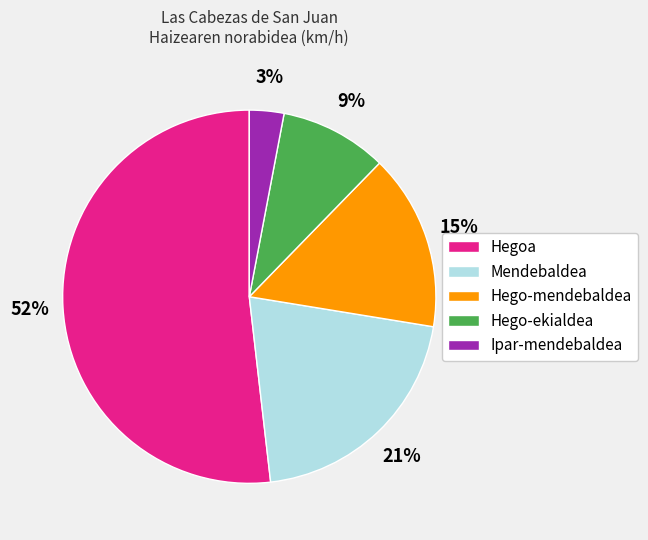

Which slice is the smallest?

Ipar-mendebaldea